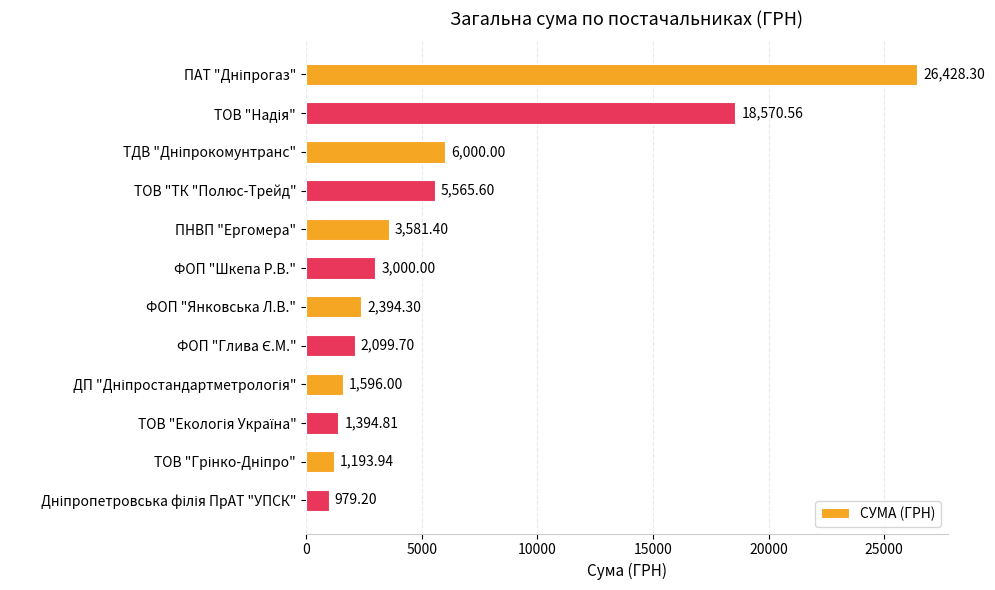

Count the number of categories in the chart.

12